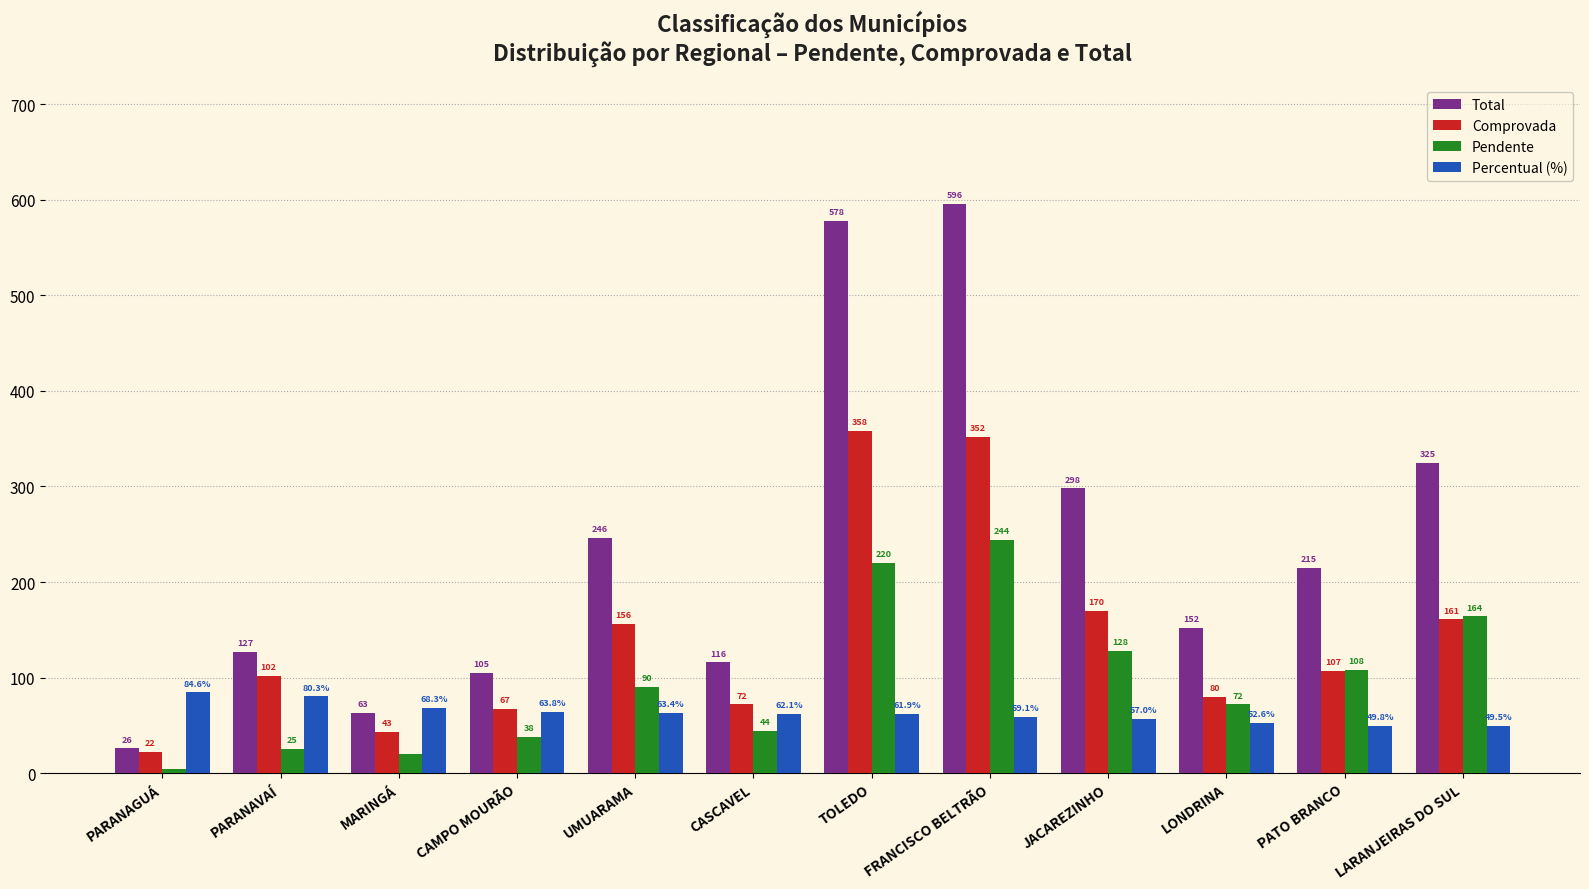

Which series has the largest range (max minus min)?

Total